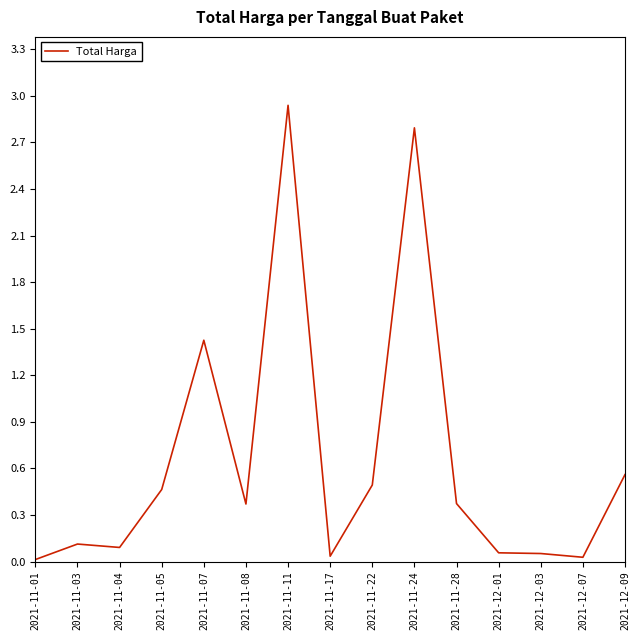

What is the change in value from 2021-11-08 to 2021-11-22?

+0.1